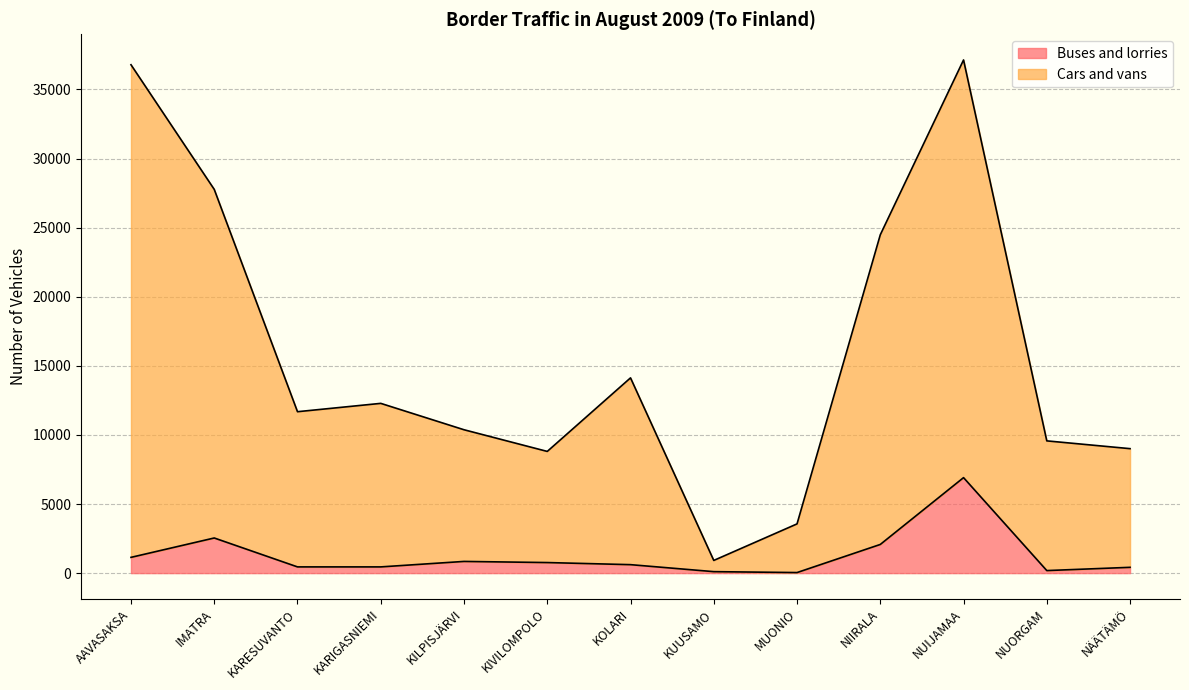

Is it true that Buses and lorries equals 1140 at AAVASAKSA?

True